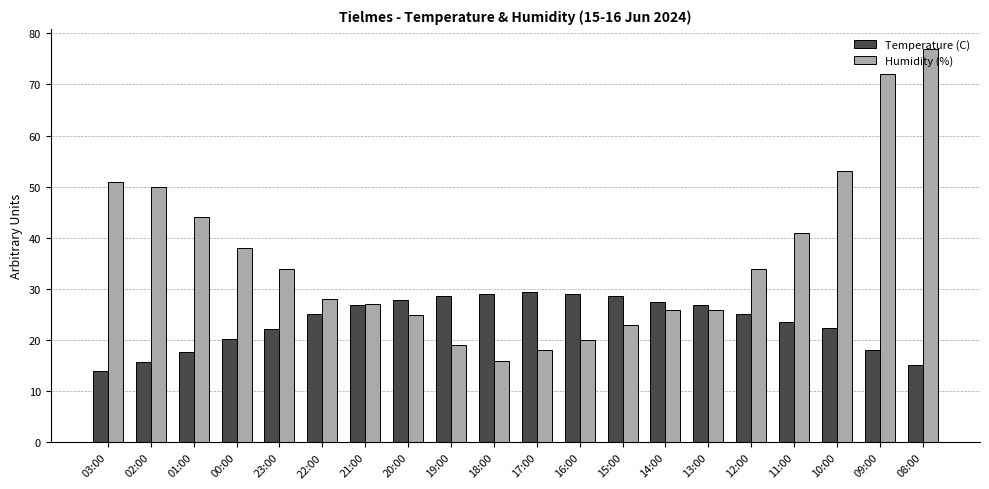

What is the difference between the highest and lowest values at 11:00?

17.4